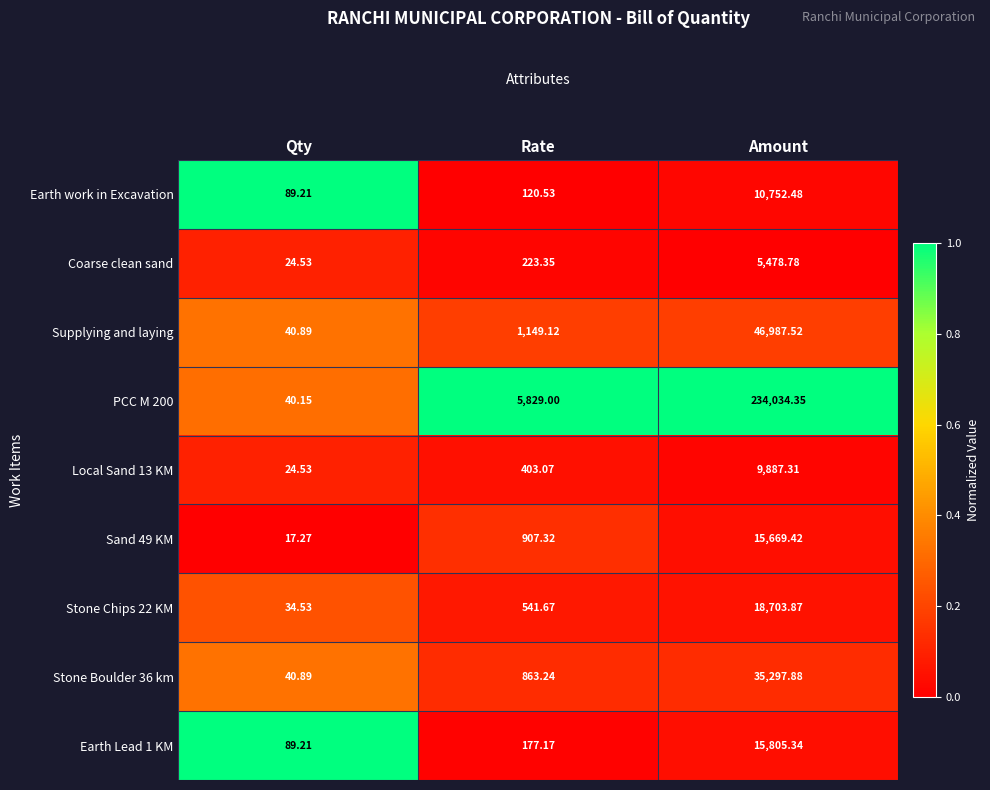

Which series has the largest total across all categories?

PCC M 200